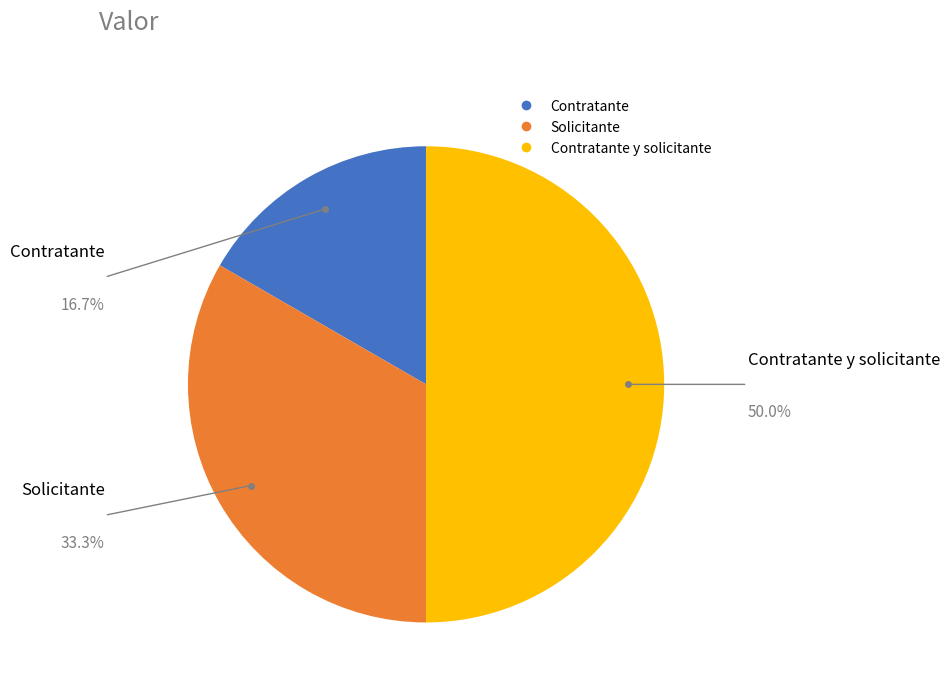

How many segments does this pie chart have?

3